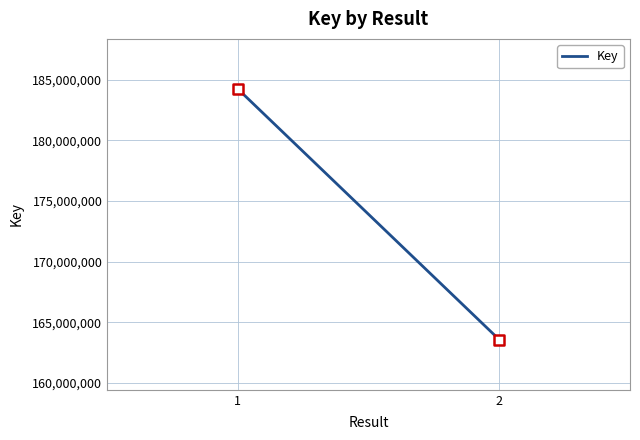

What is the average Y value?

173905956